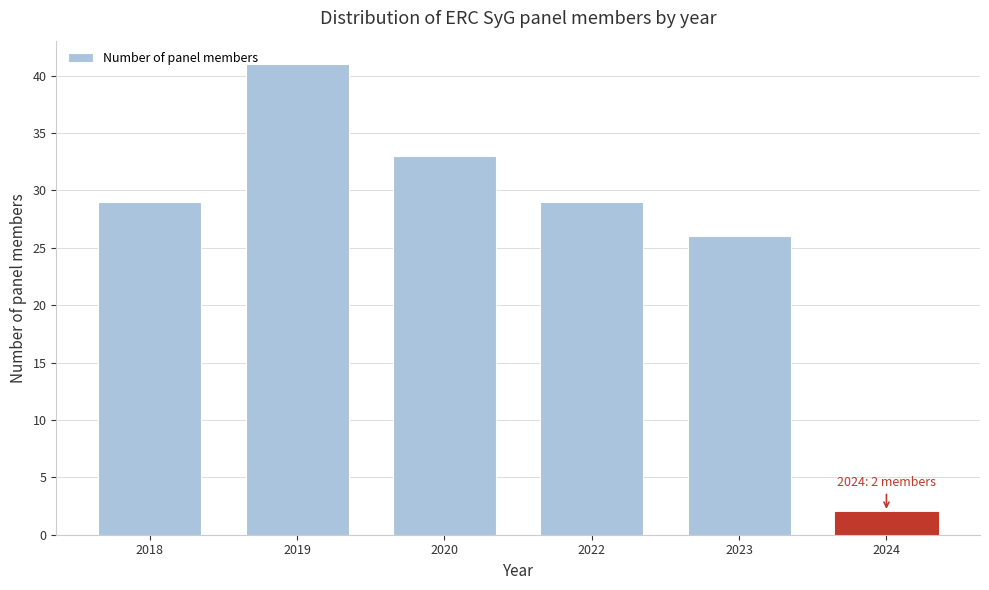

Reading left to right, transcribe all the data shown in this chart.

29	41	33	29	26	2